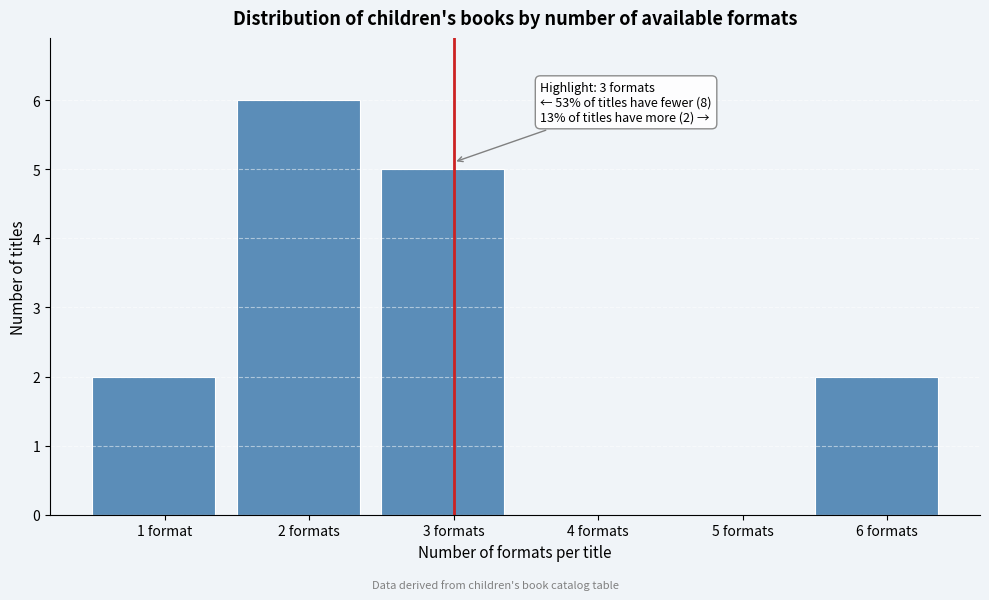

Reading right to left, extract all data points from this chart.

6 formats=2	5 formats=0	4 formats=0	3 formats=5	2 formats=6	1 format=2